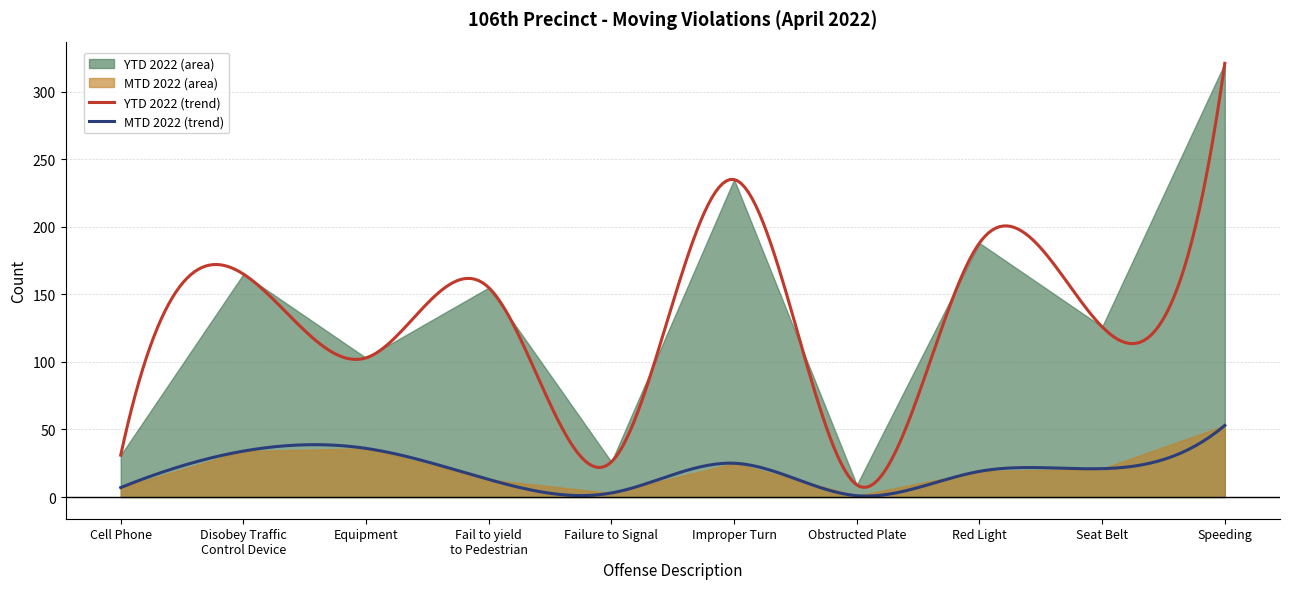

True or false: YTD 2022 has more than 2 interior local peaks.

True